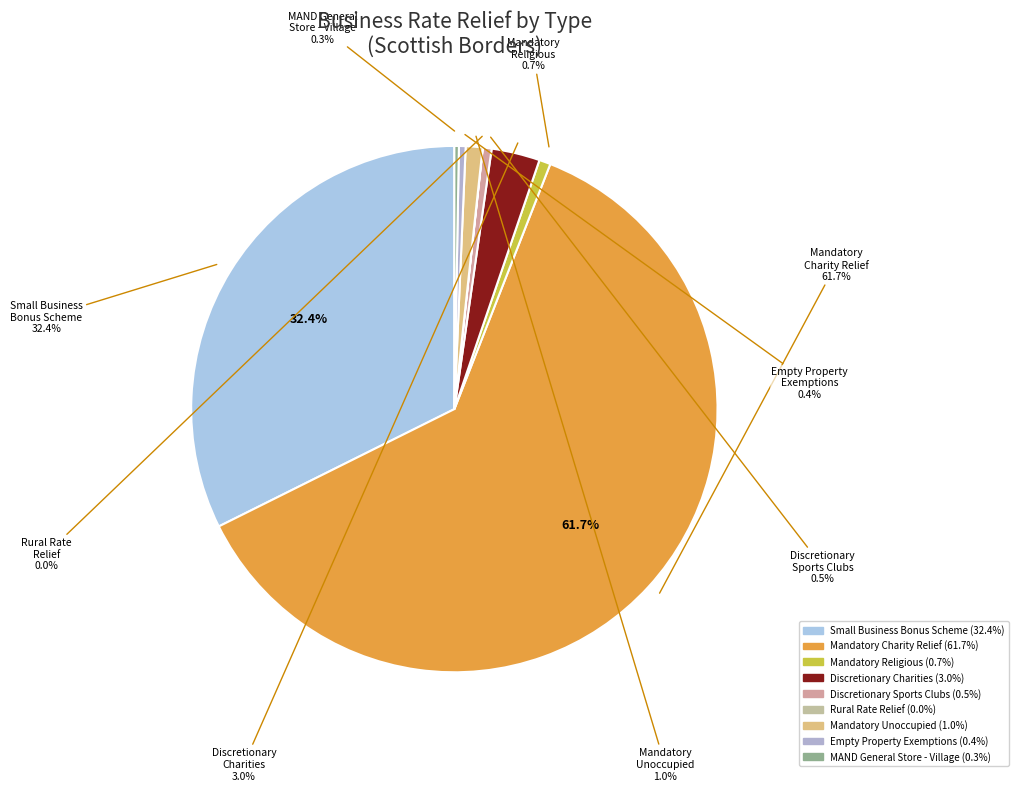

True or false: Mandatory Unoccupied/Partly Unoccupied accounts for 1% of the total.

True